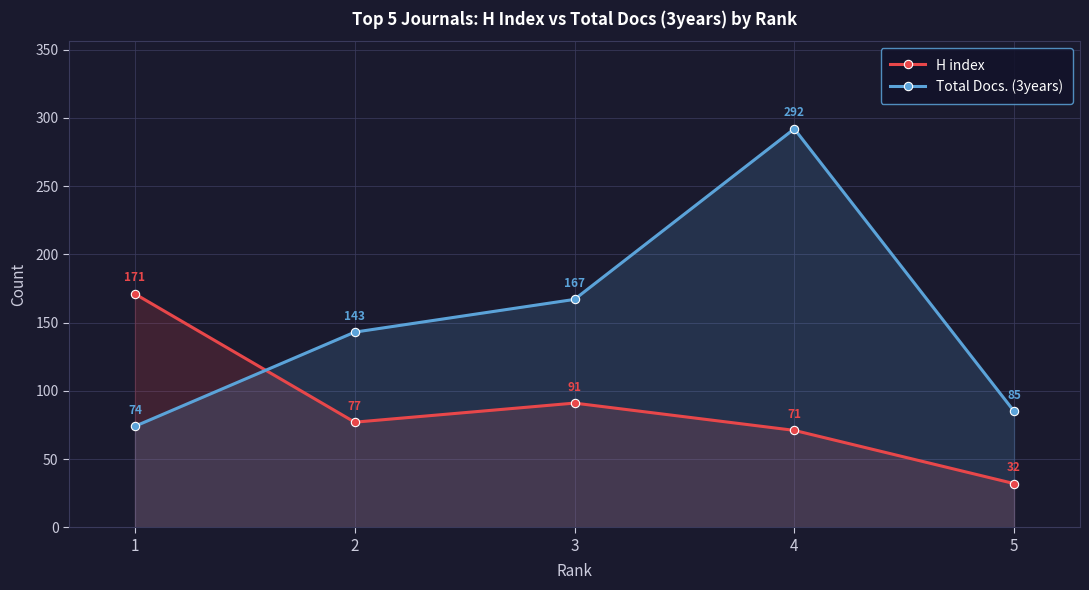

What are all the series names shown in the legend?

H index, Total Docs. (3years)